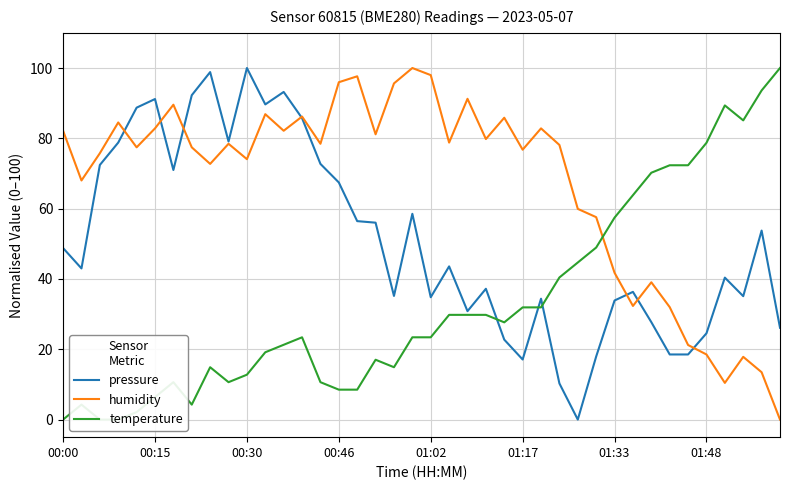

Where is pressure nearest to the value 50?

00:00